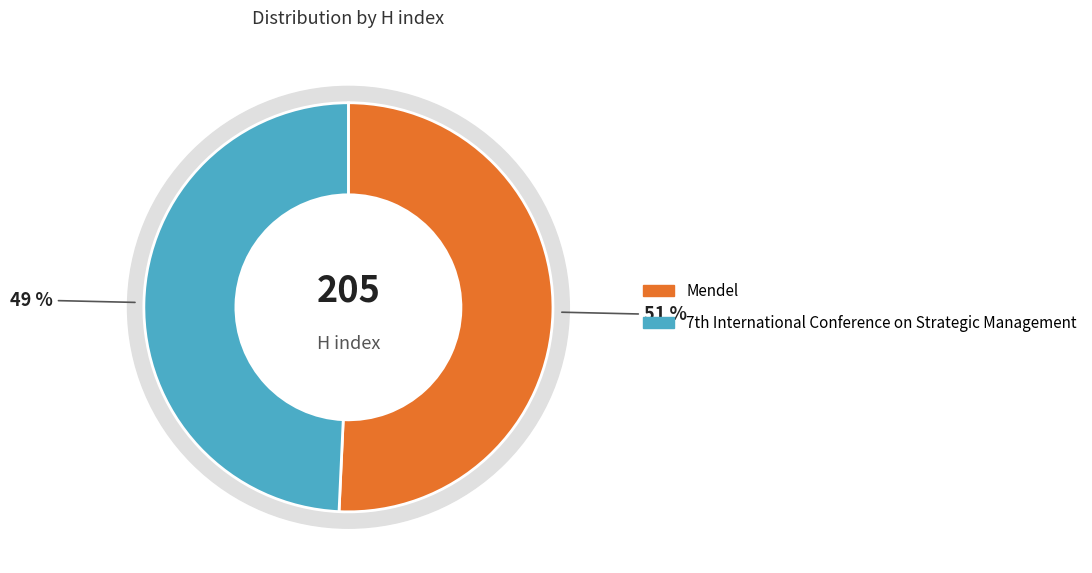

What percentage is the Mendel slice, to the nearest percent?

51%